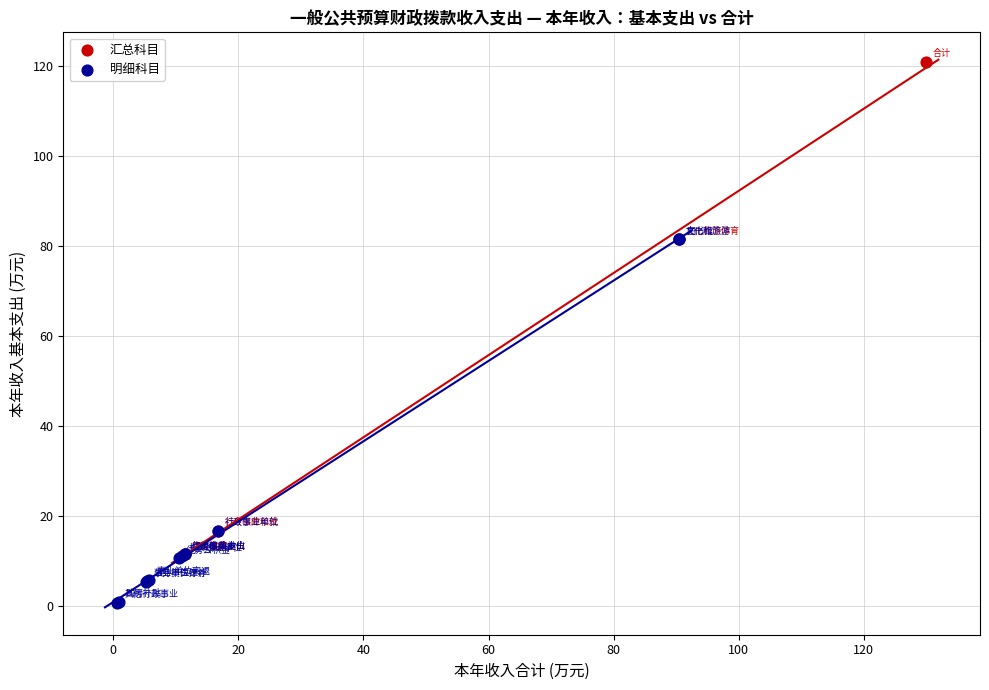

Which series has the widest spread of Y values?

汇总科目